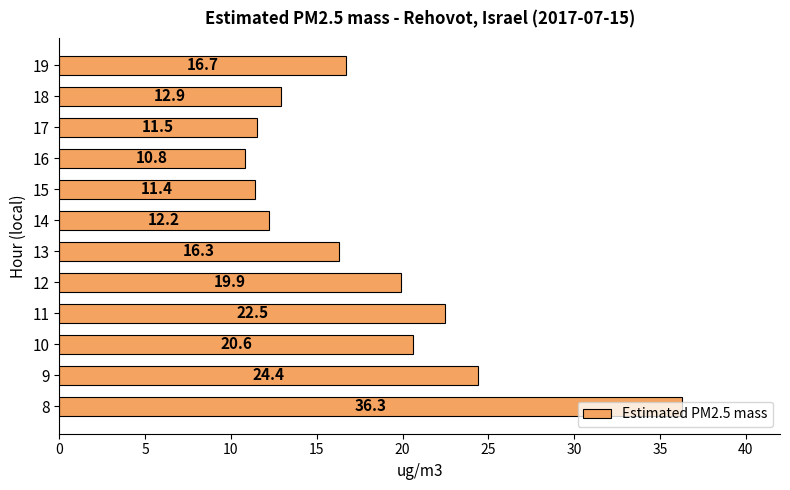

What is the change in value from 13 to 16?

-5.5